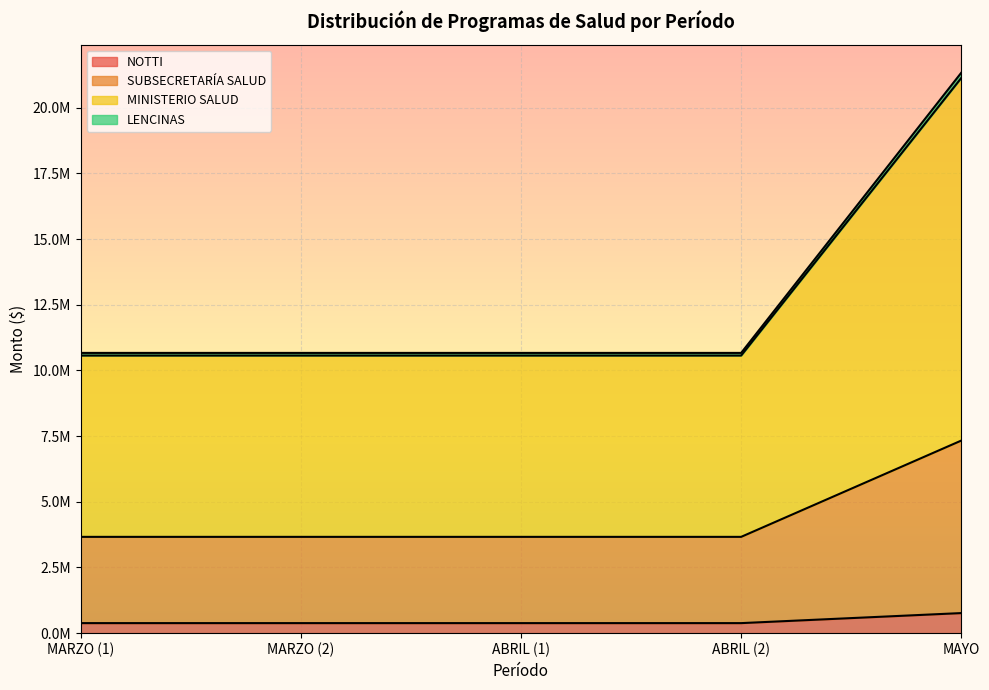

Does the chart display data point markers on the line(s)?

No